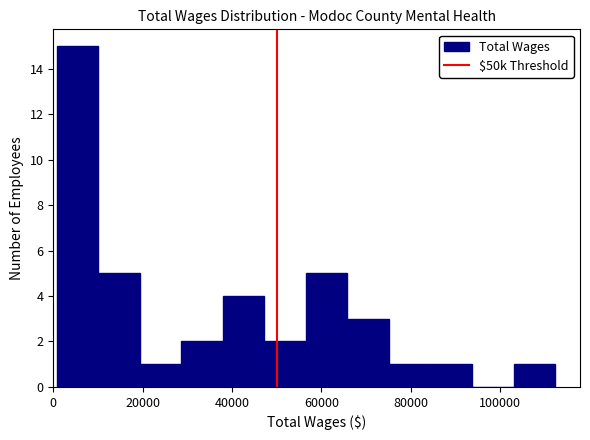

Reading left to right, list every bar in this chart as the range it spans on the x-axis followed by its height. Neither the bar edges nor the heights are printed on the chart, so give them approximately, as read against the axes.

0 to 10000: 15
10000 to 20000: 5
20000 to 28000: 1
28000 to 38000: 2
38000 to 48000: 4
48000 to 56000: 2
56000 to 66000: 5
66000 to 76000: 3
76000 to 84000: 1
84000 to 94000: 1
94000 to 102000: 0
102000 to 112000: 1